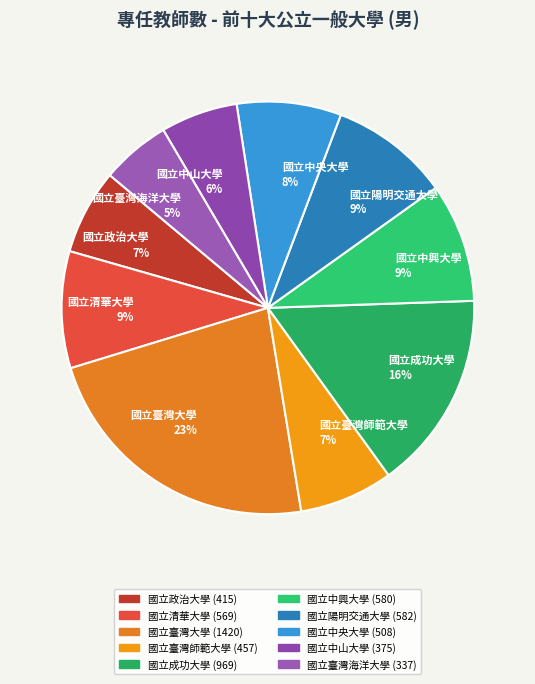

To the nearest percent, what is the combined percentage of 國立成功大學 and 國立臺灣海洋大學?

21%